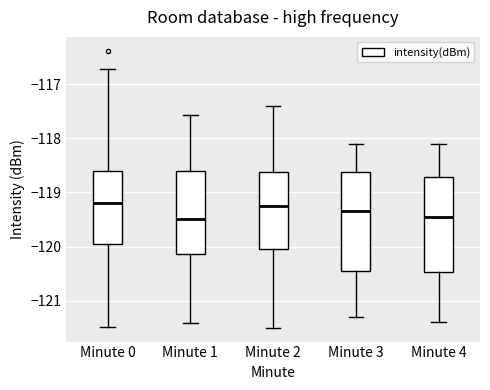

Where does the upper whisker of the box for Minute 3 end on the y-axis? The values are not printed on the chart, so give them approximately, as read against the axis.

-118.1